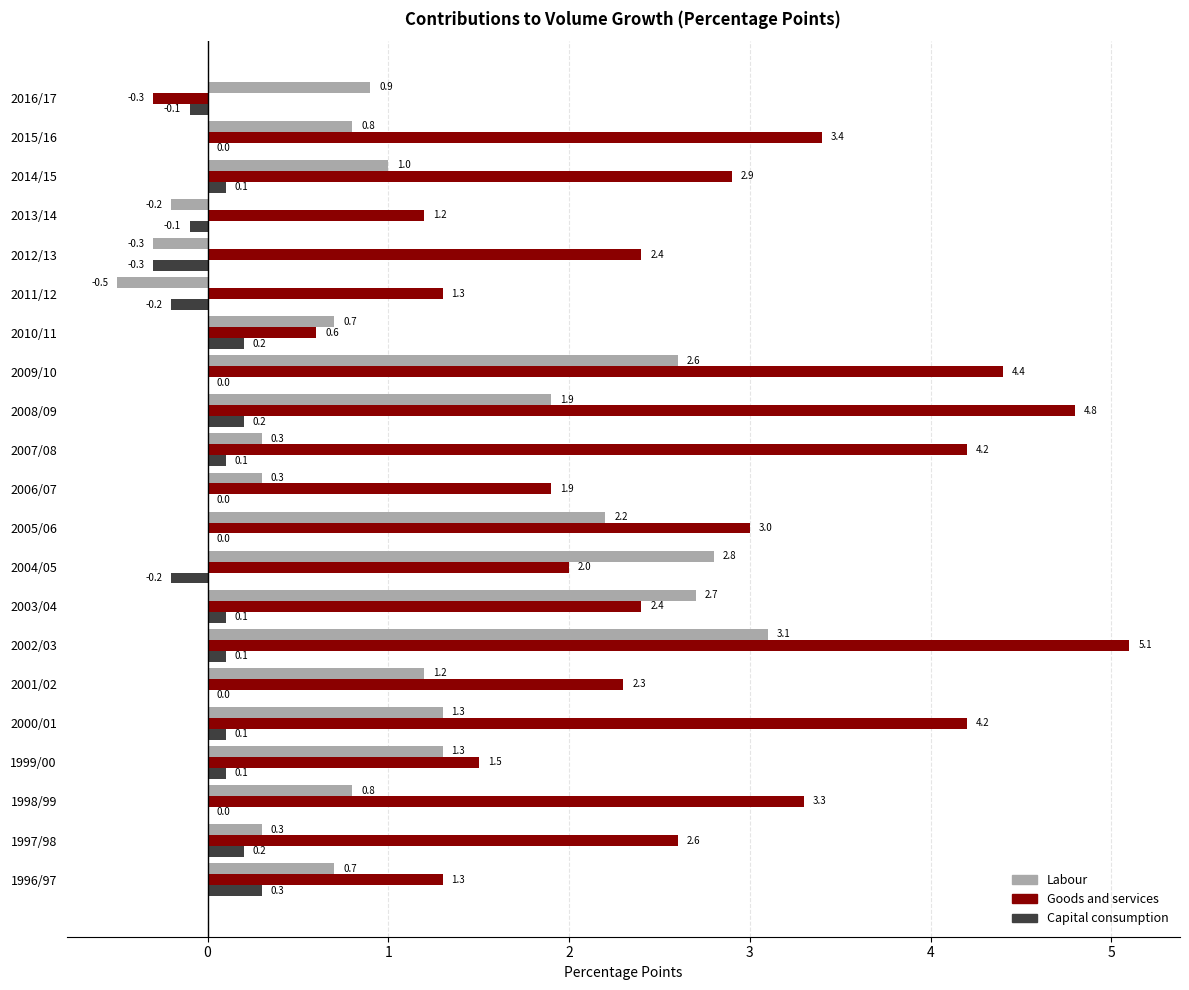

How many positive values does the Goods and services series have?

20